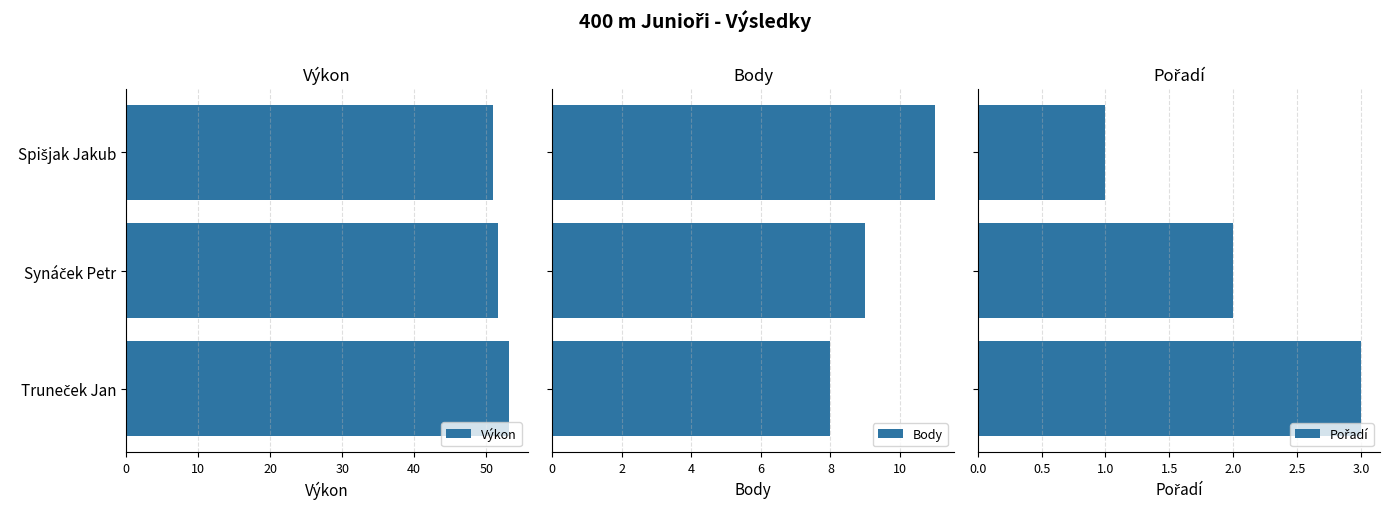

What is the average value of the Výkon series?

51.9